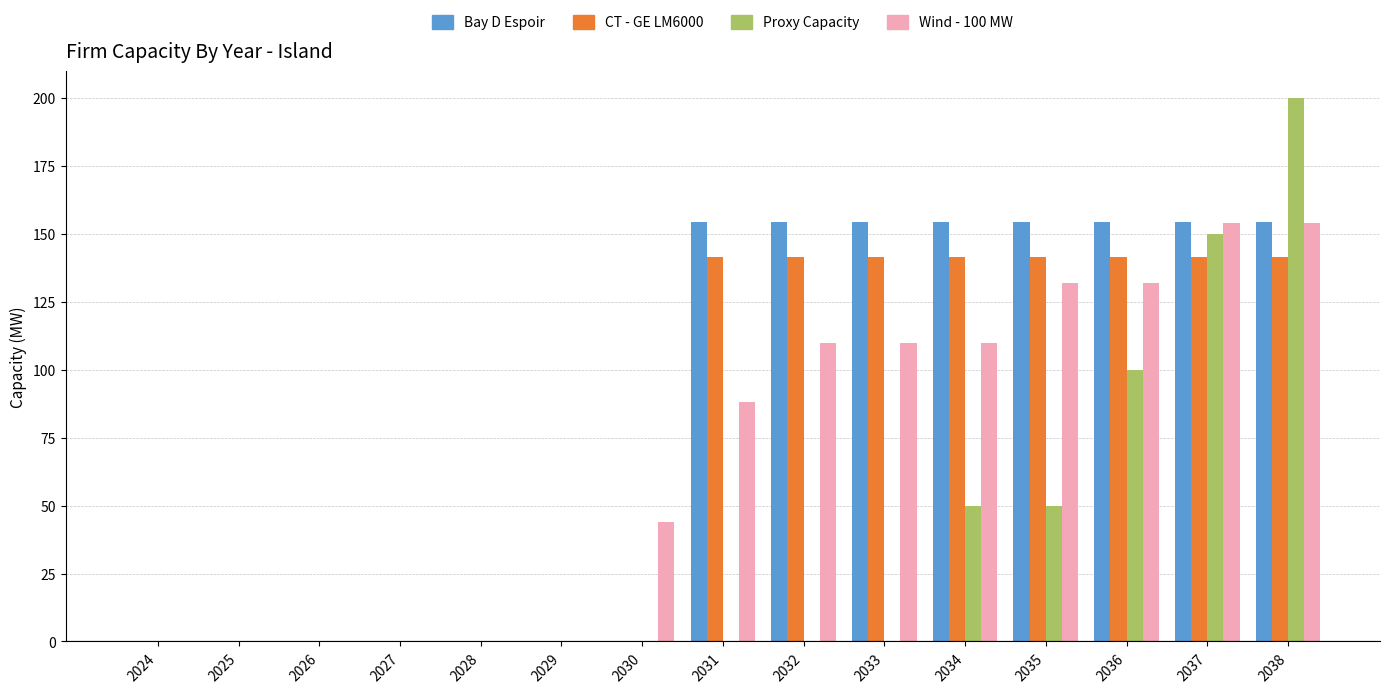

How many categories are shown in the chart?

15